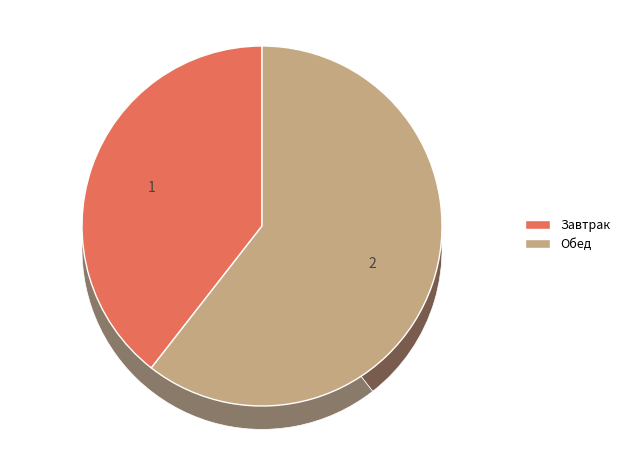

What percentage is the Обед slice, to the nearest percent?

61%